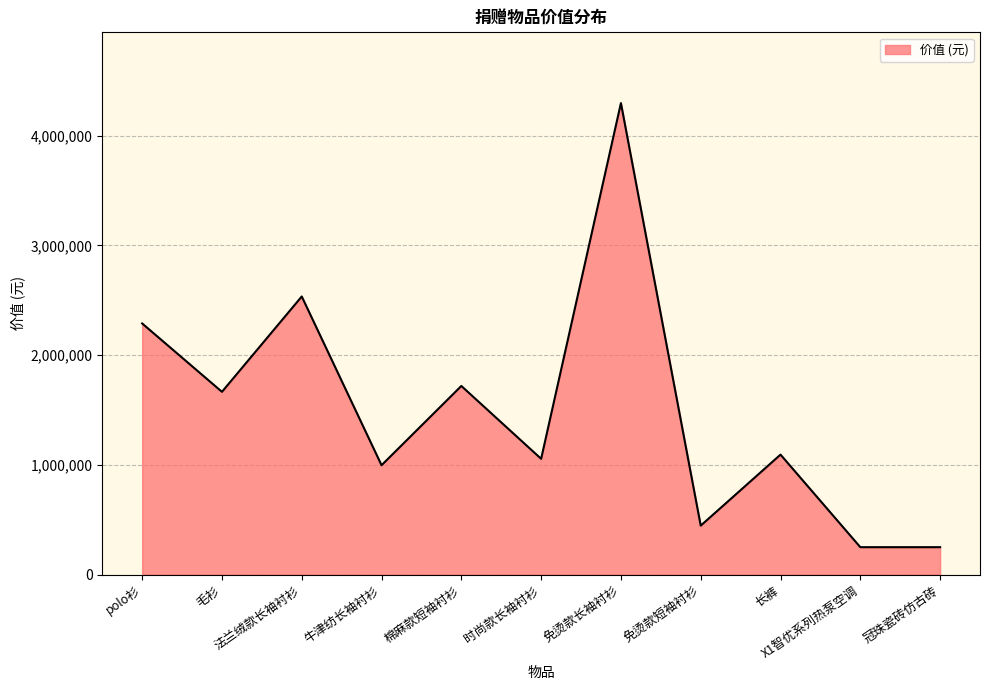

What is the change in value from 棉麻款短袖衬衫 to 免烫款短袖衬衫?

-1272483